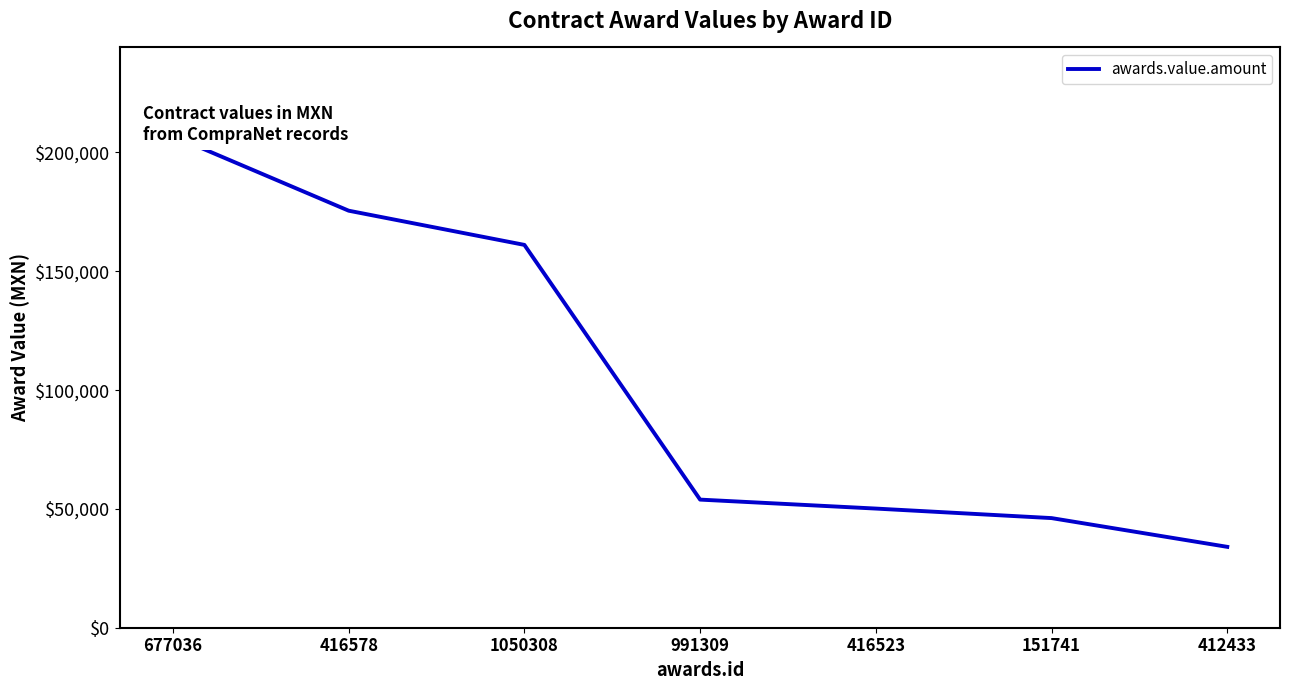

Approximately how many times larger is the value at 416523 compared to 1050308?

0.3